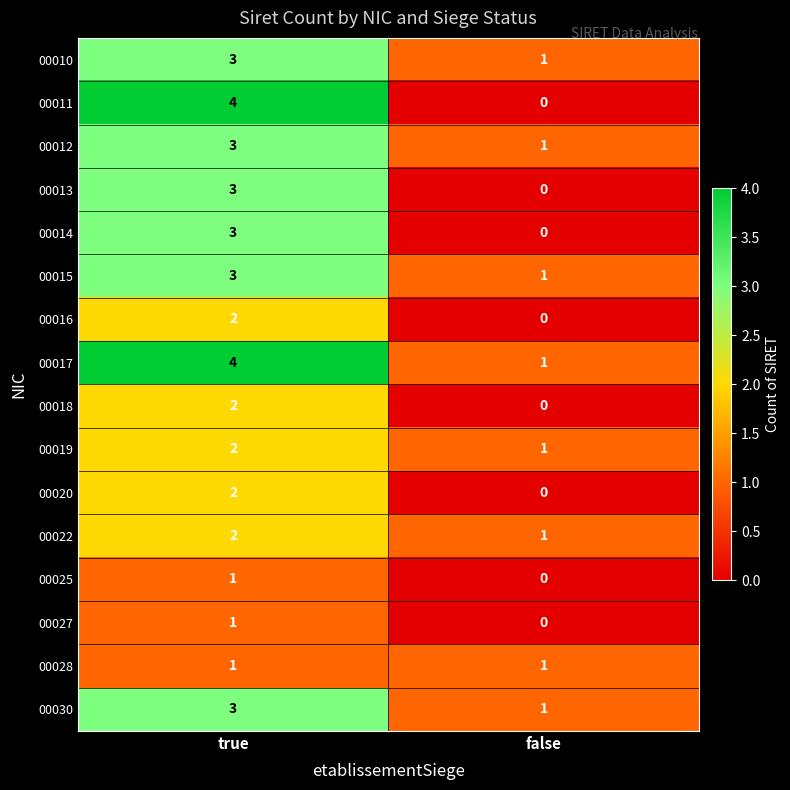

At which category is the sum across all series the highest?

true